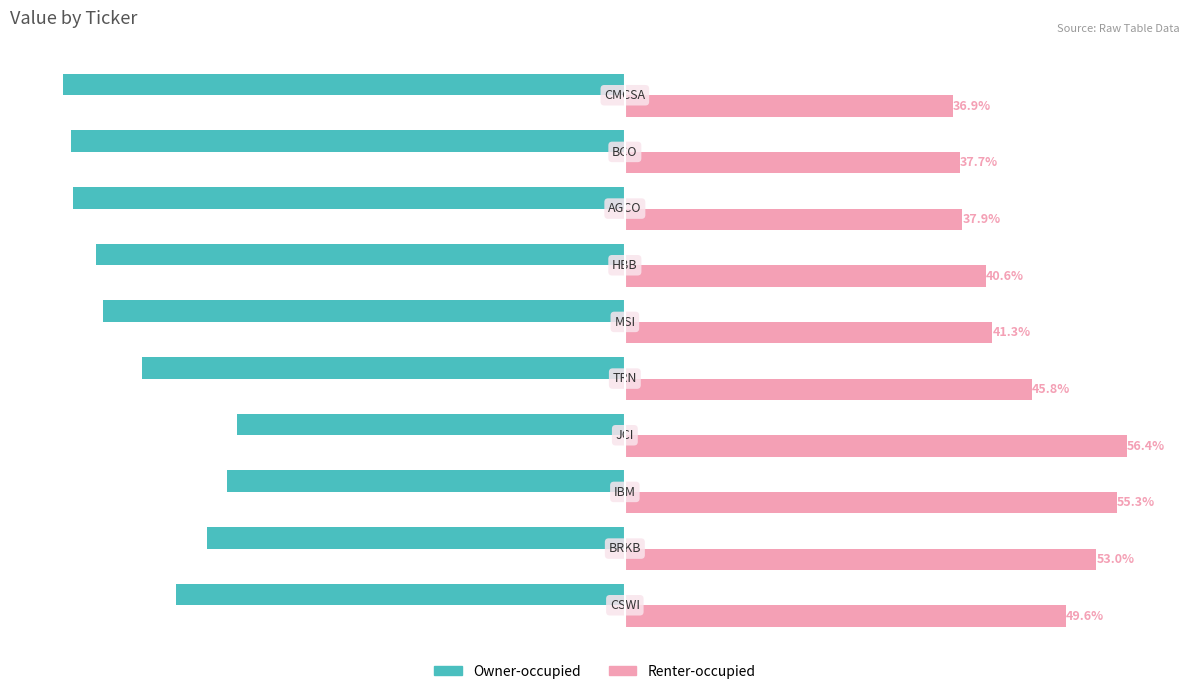

List the series in order of their overall mean, highest first.

Renter-occupied, Owner-occupied